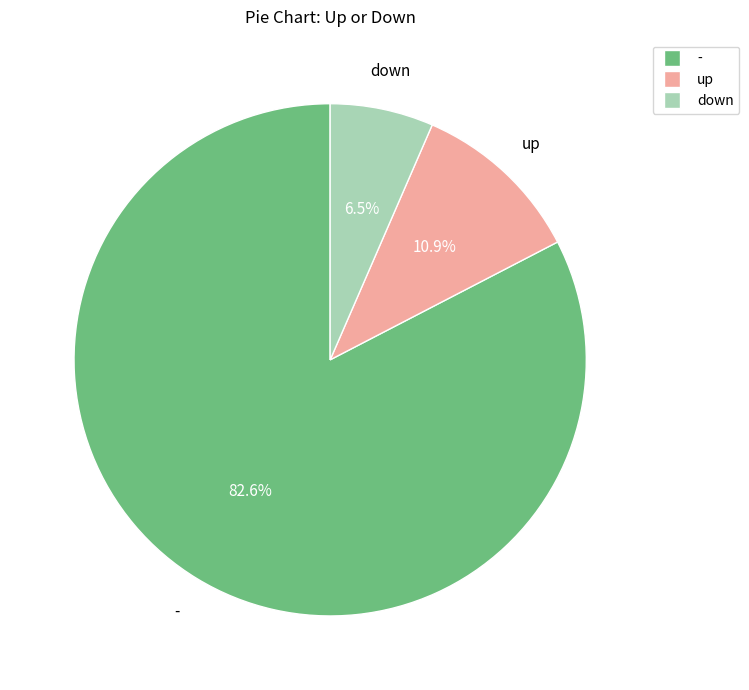

How many segments does this pie chart have?

3